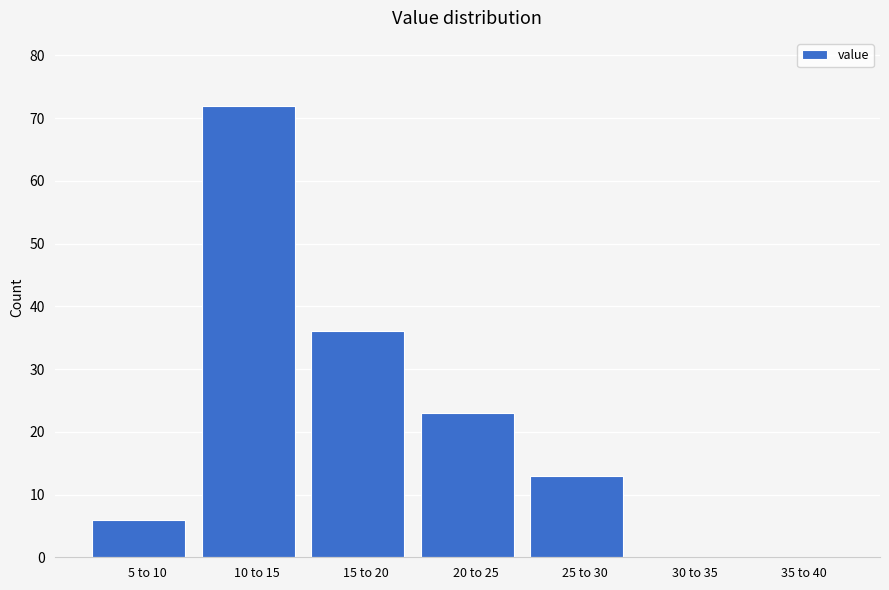

Reading left to right, extract all data points from this chart.

5 to 10=6	10 to 15=72	15 to 20=36	20 to 25=23	25 to 30=13	30 to 35=0	35 to 40=0